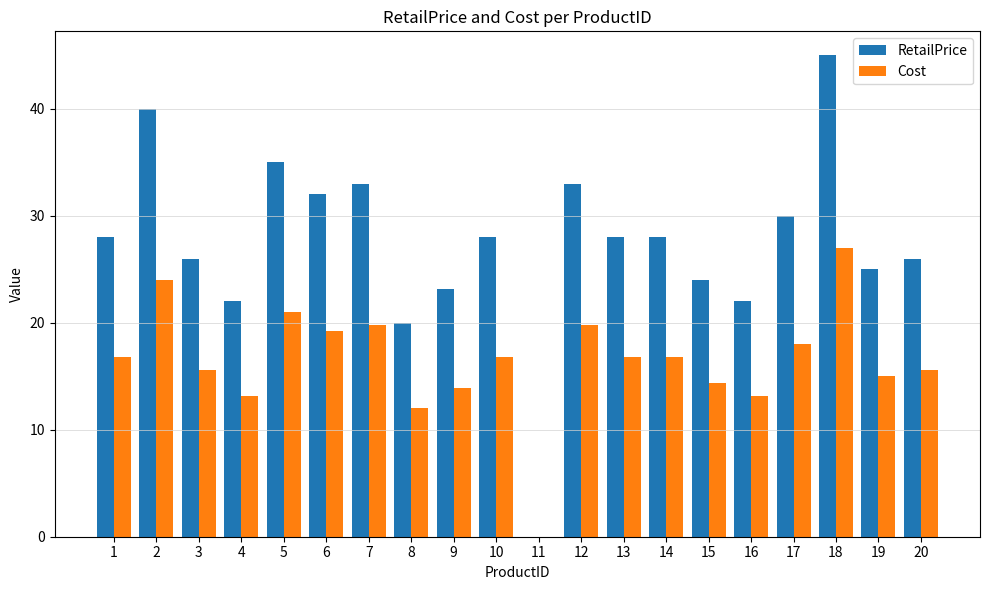

What are all the series names shown in the legend?

RetailPrice, Cost